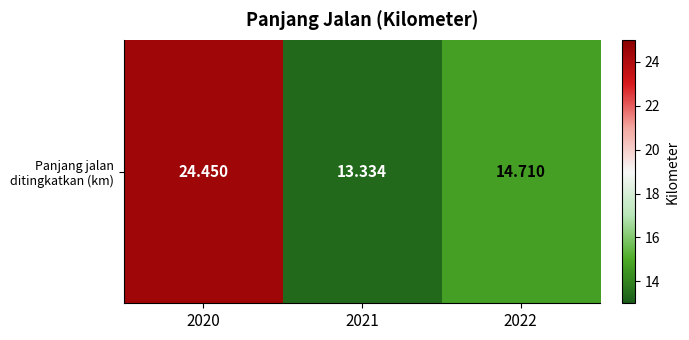

What is the ratio of the value at 2021 to the value at 2020?

0.5